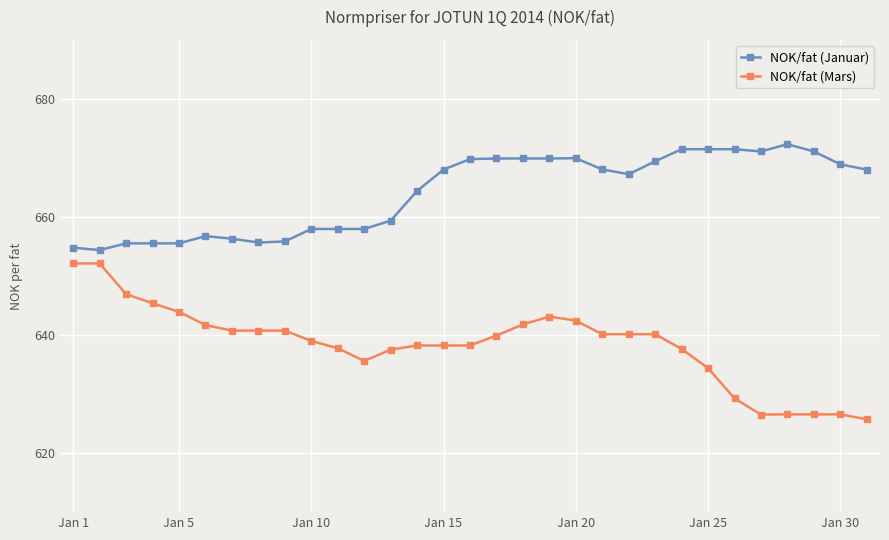

List the series in order of their overall mean, lowest first.

NOK/fat (Mars), NOK/fat (Januar)